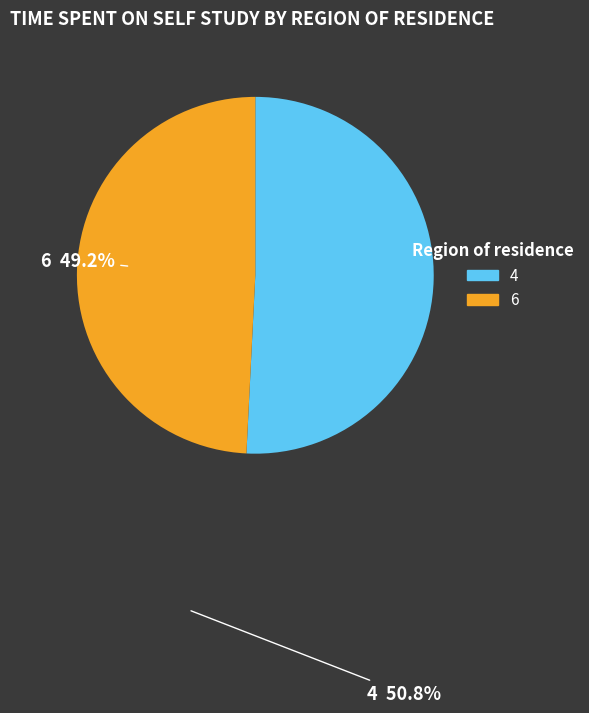

Is the sum of 6 and 4 greater than half?

Yes